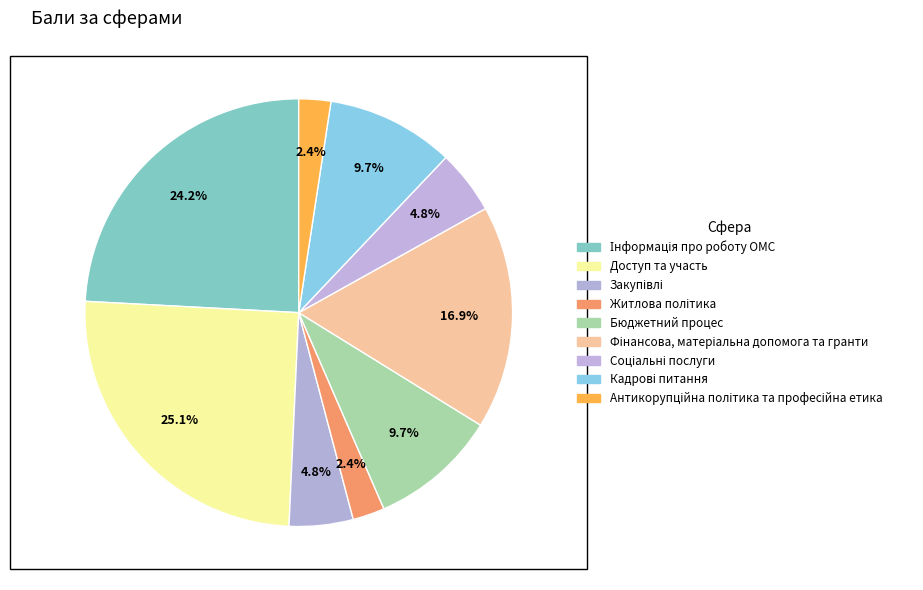

How many segments does this pie chart have?

9